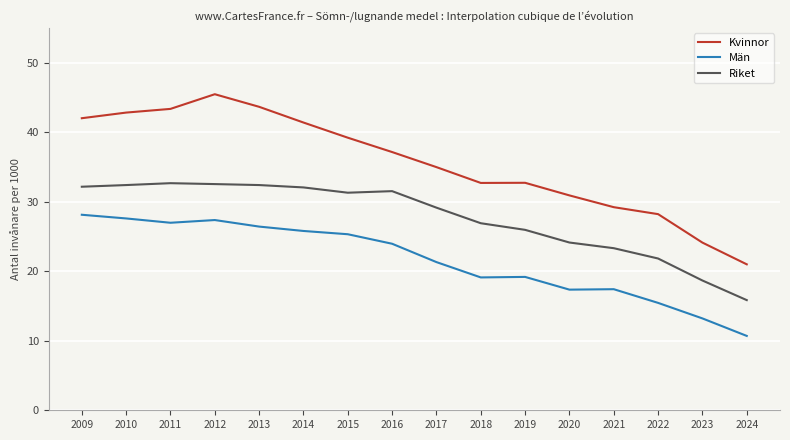

What is the difference between the highest and lowest values at 2021?

11.8